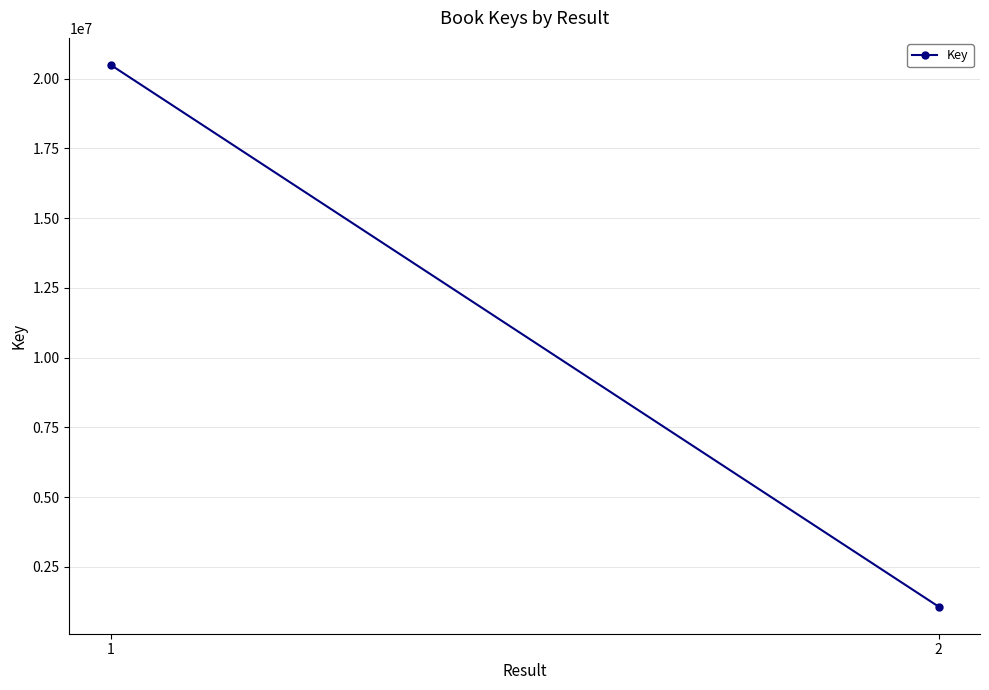

What is the greatest value displayed?

20493933